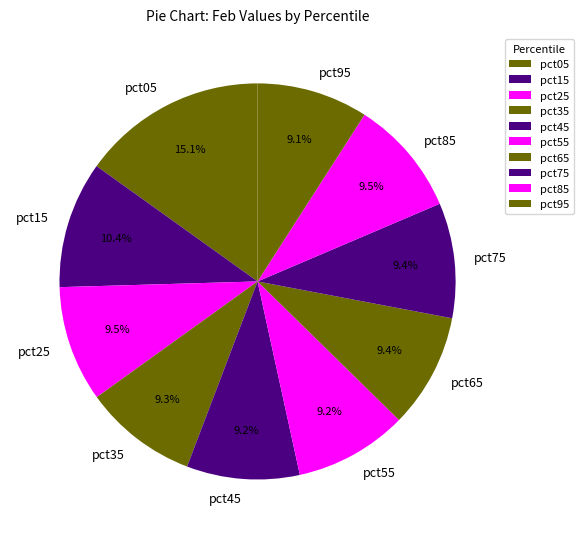

To the nearest percent, what is the difference between the largest and smallest slice percentages?

6%